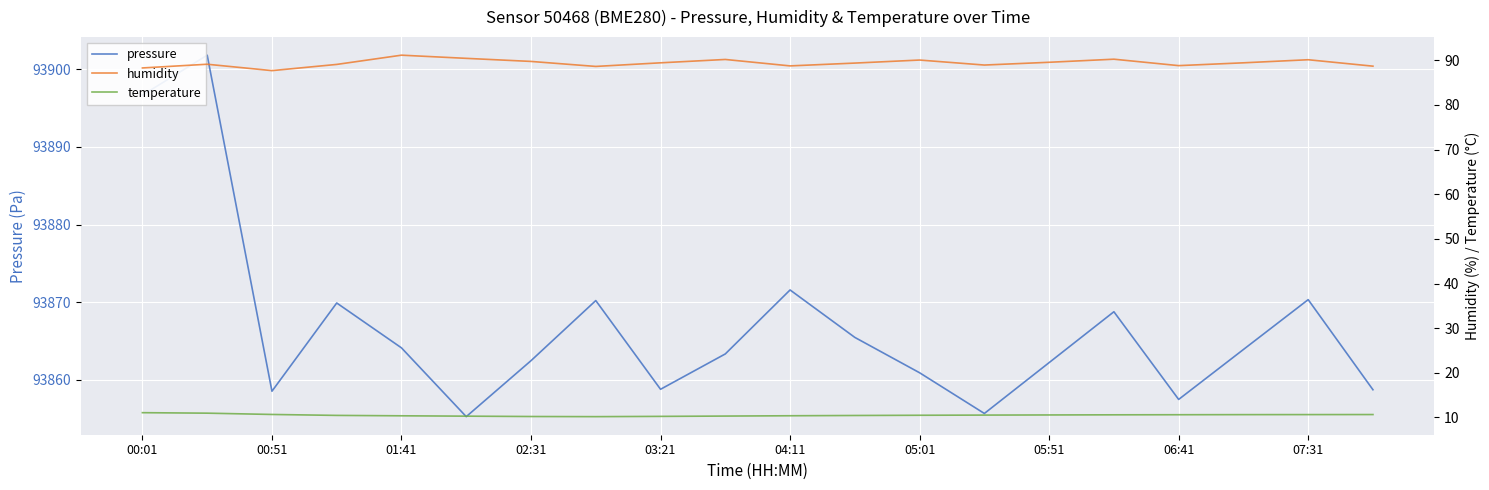

True or false: temperature and humidity cross at least once.

False